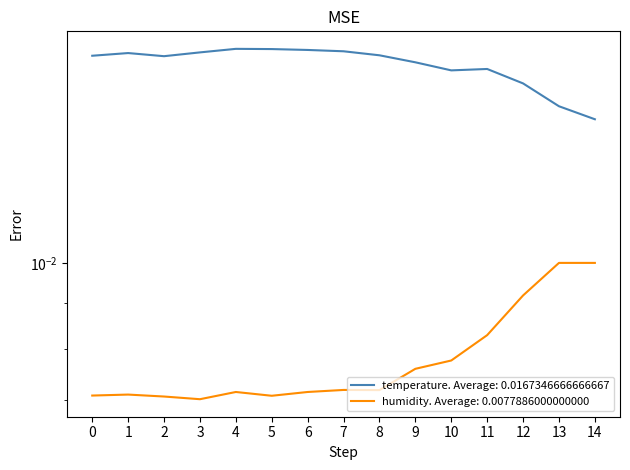

What are all the series names shown in the legend?

temperature, humidity